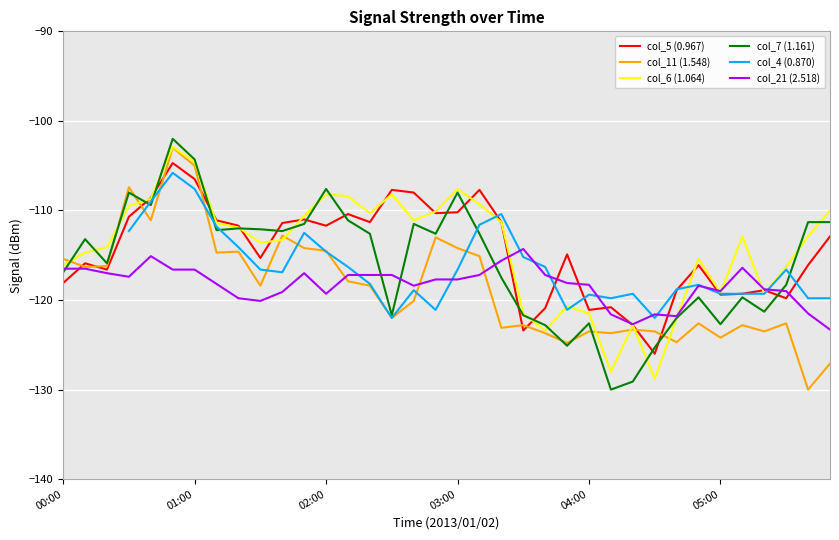

Which series changed the most between 25 and 27?

col_5 (0.967)